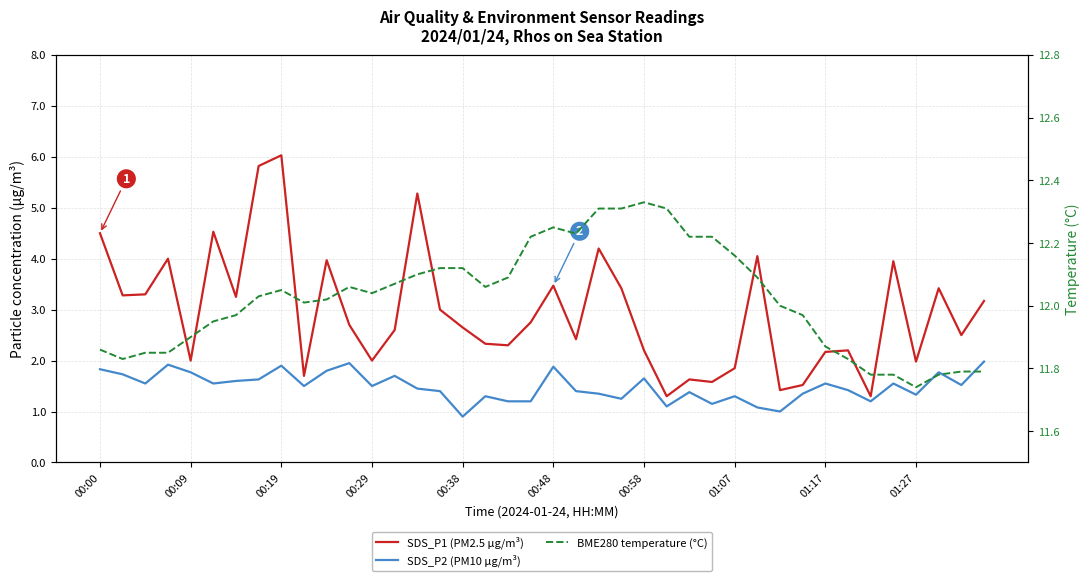

How many lines are shown in the chart?

3